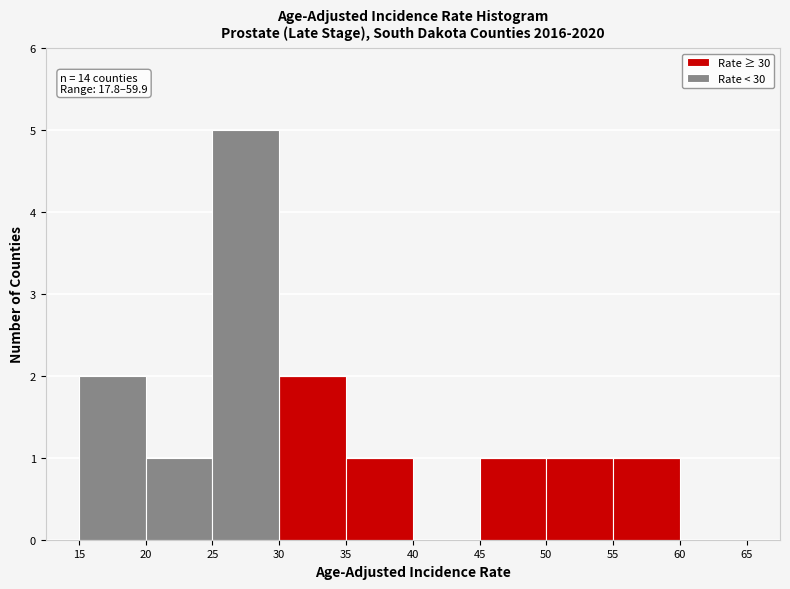

Which range on the x-axis has the tallest stacked bar (by total height)?

25 to 30